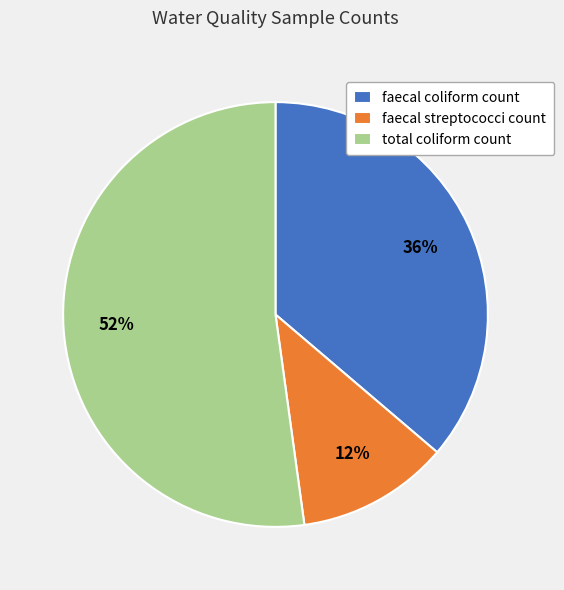

Count the number of slices in the pie.

3